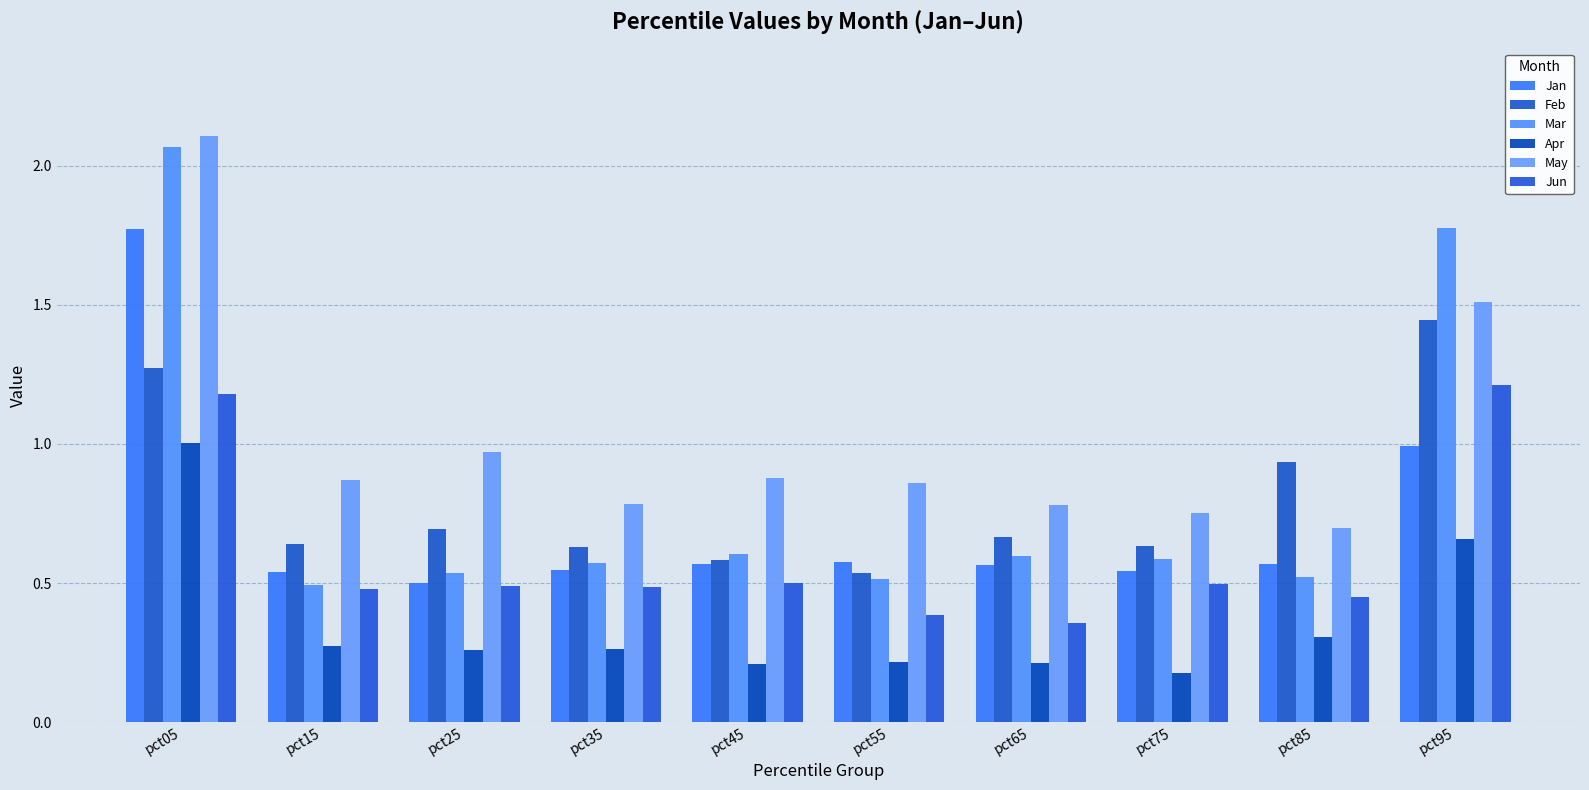

How many Jun values are between 0 and 1?

8